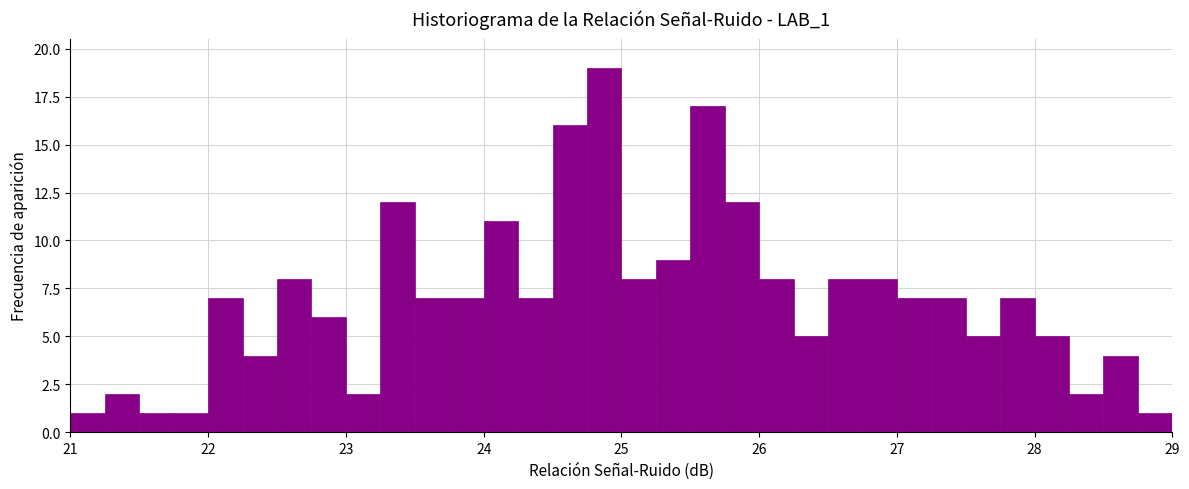

Read against the x-axis, roughly where is the centre of the tallest bar?

24.9